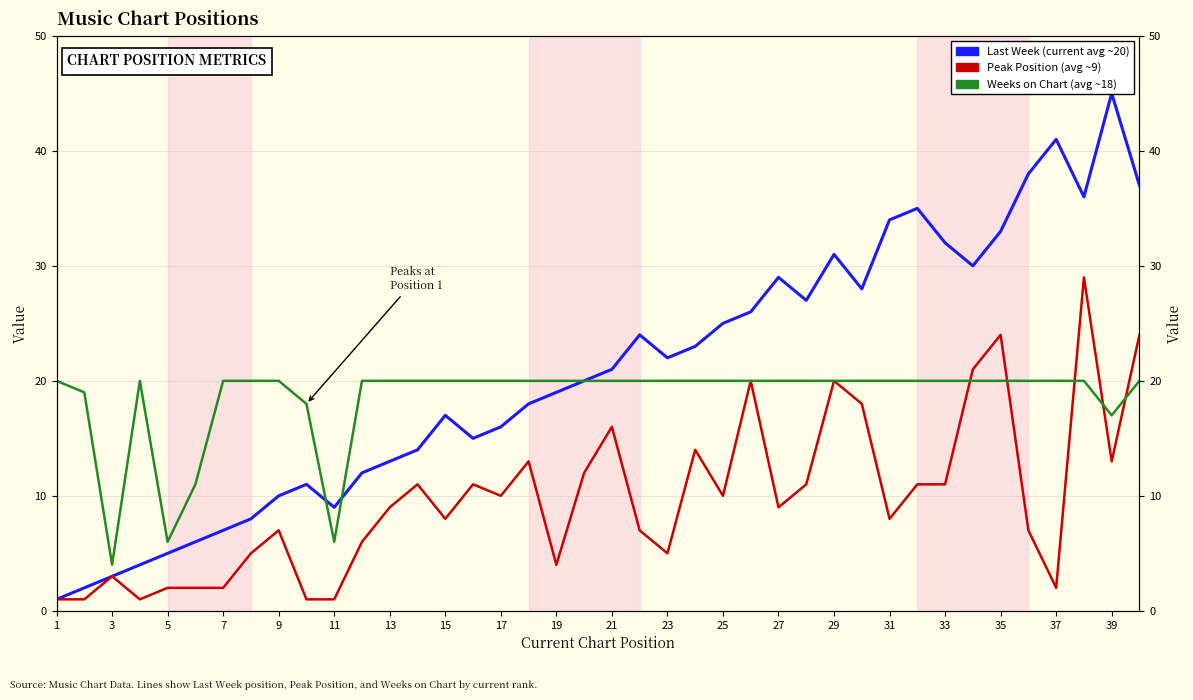

What are all the series names shown in the legend?

Last Week, Peak Position, Weeks on Chart